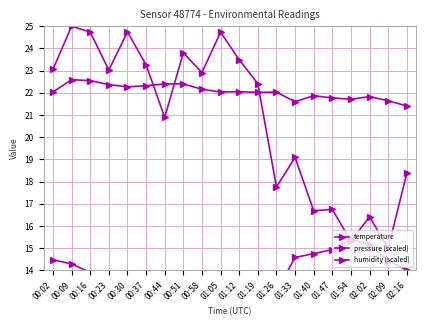

Is it true that pressure (scaled) equals 22.4 at 01:19?

True